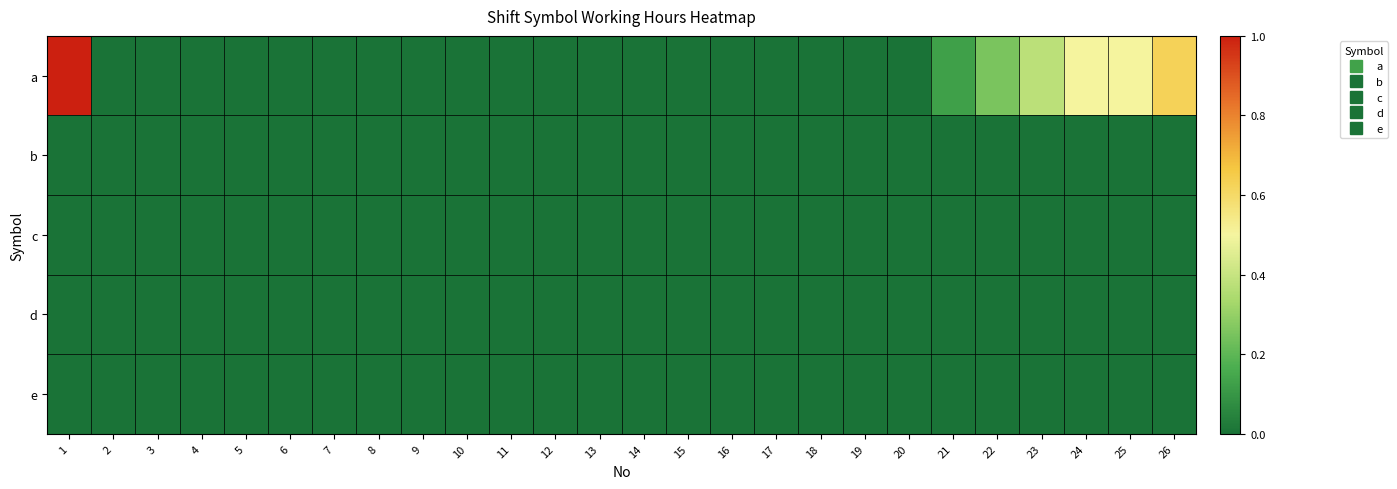

Which label corresponds to the smallest value in the chart?

2